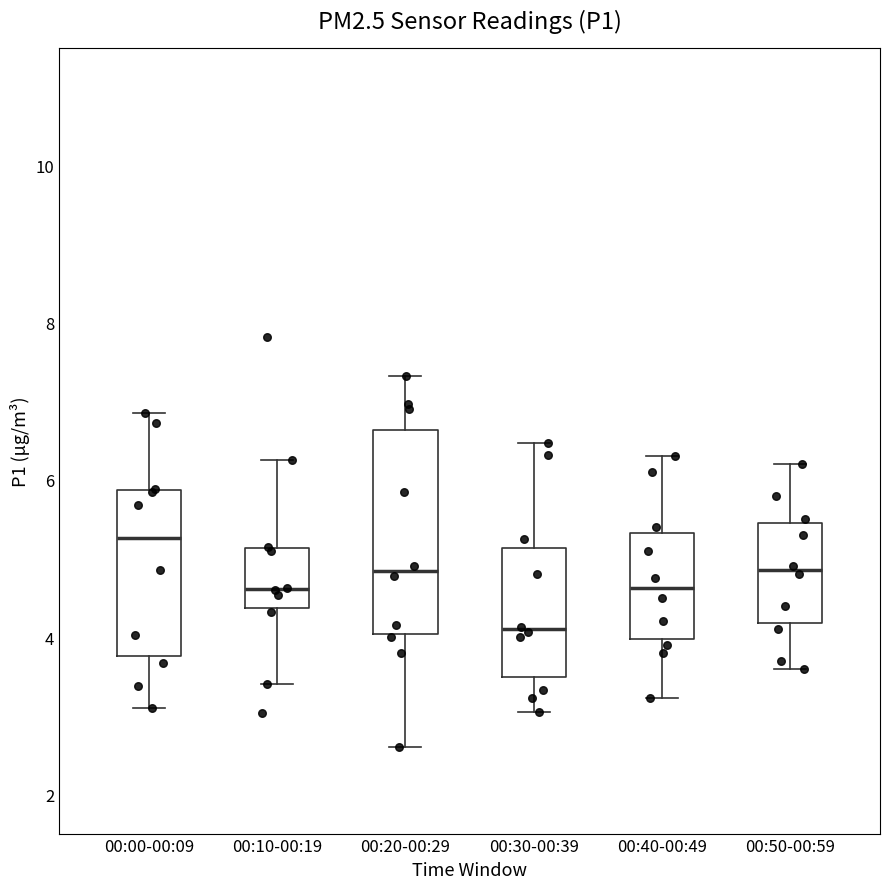

Reading left to right, transcribe this box plot: for each box, give where its median line is, the range the box spans, and where its two whiskers end, as read against the y-axis. The values are not printed on the chart, so give them approximately, as read against the axis.

00:00-00:09: median 5.2, box 3.8 to 5.8, whiskers 3.2 to 6.8
00:10-00:19: median 4.6, box 4.4 to 5.2, whiskers 3.4 to 6.2
00:20-00:29: median 4.8, box 4.0 to 6.6, whiskers 2.6 to 7.4
00:30-00:39: median 4.2, box 3.4 to 5.2, whiskers 3.0 to 6.4
00:40-00:49: median 4.6, box 4.0 to 5.4, whiskers 3.2 to 6.4
00:50-00:59: median 4.8, box 4.2 to 5.4, whiskers 3.6 to 6.2